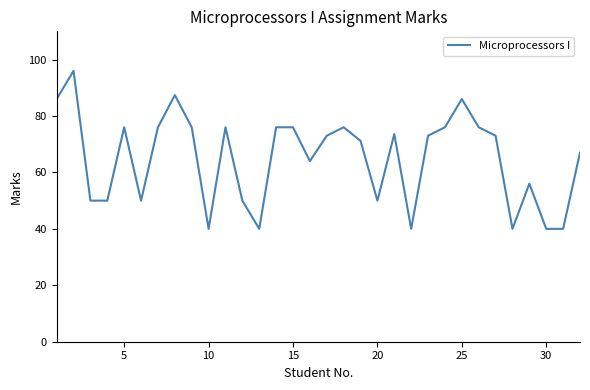

What is the difference between the maximum and minimum values?

56.0